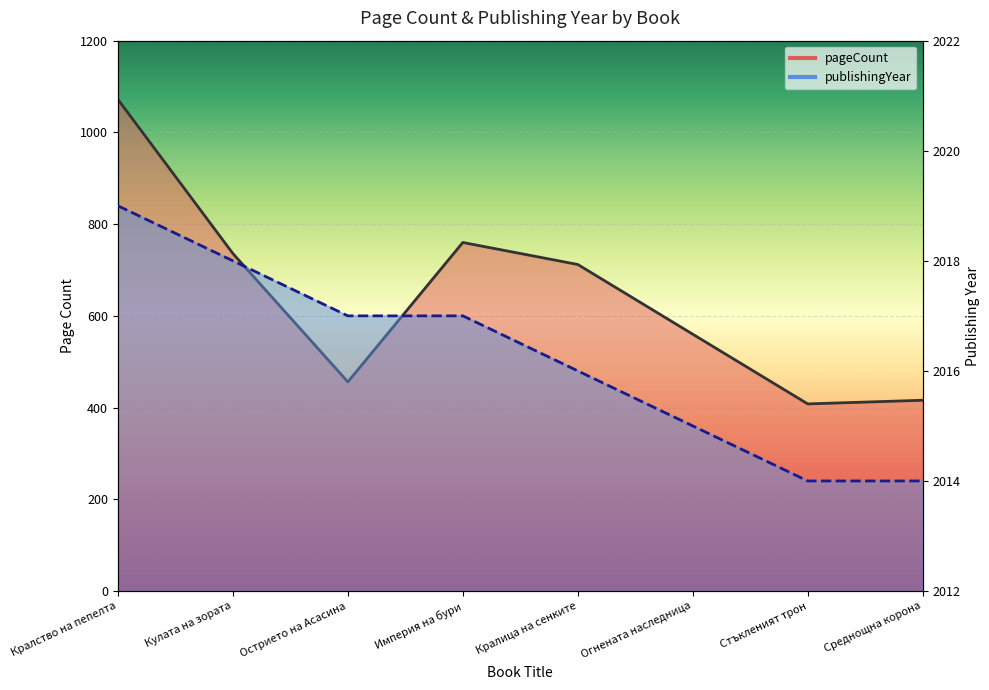

How many lines are shown in the chart?

2